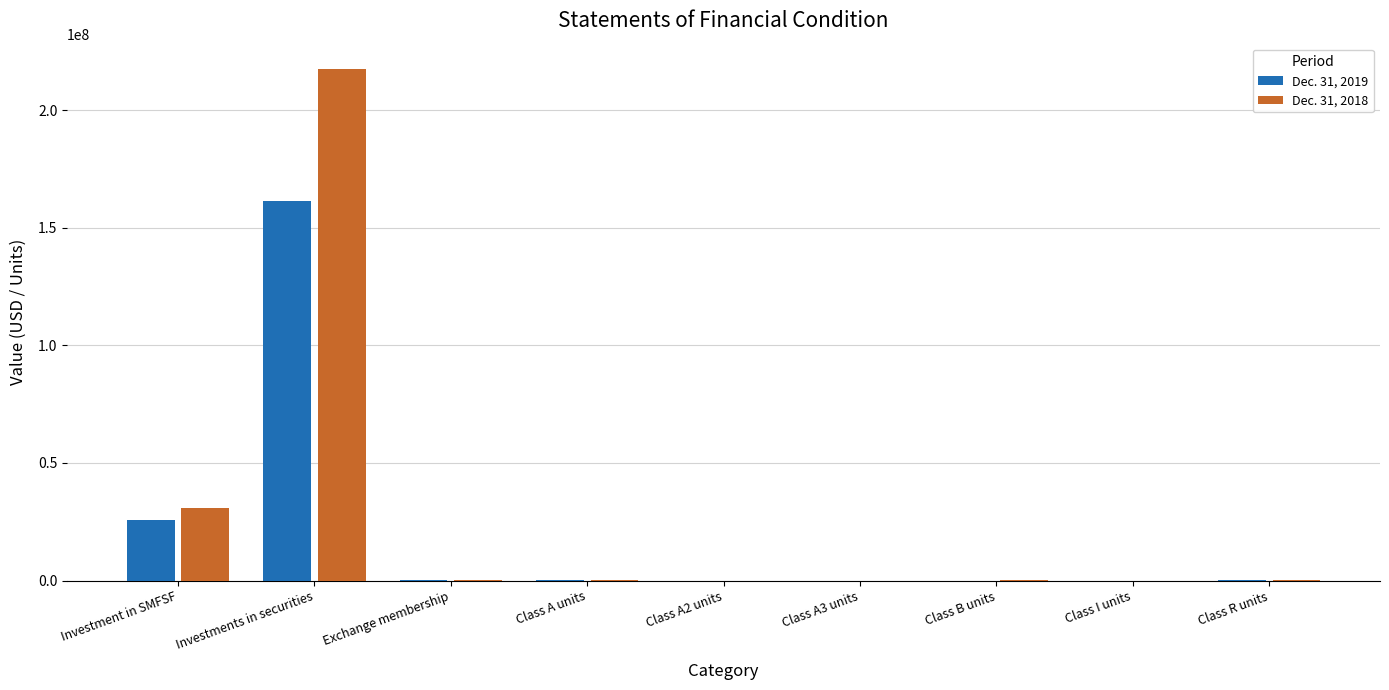

What is the sum of all Dec. 31, 2019 values?

187229371.5